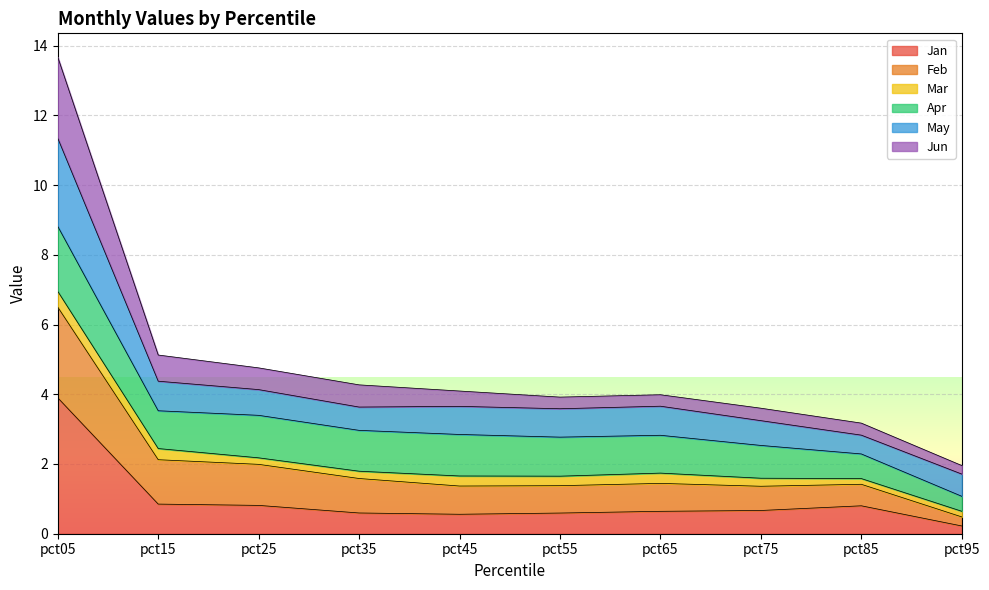

At which category is the sum across all series the highest?

pct05